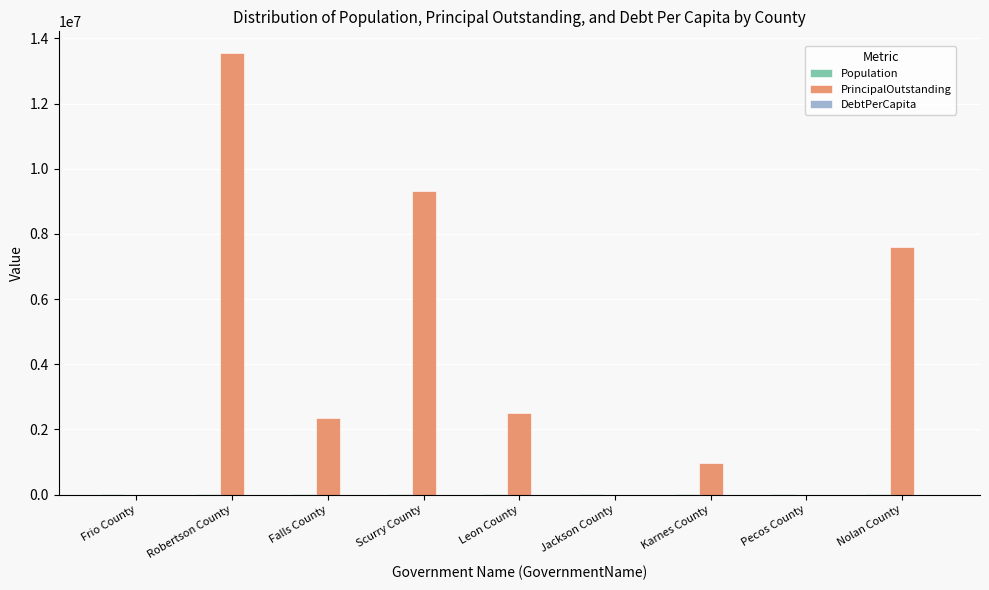

At which category is the sum across all series the highest?

Robertson County